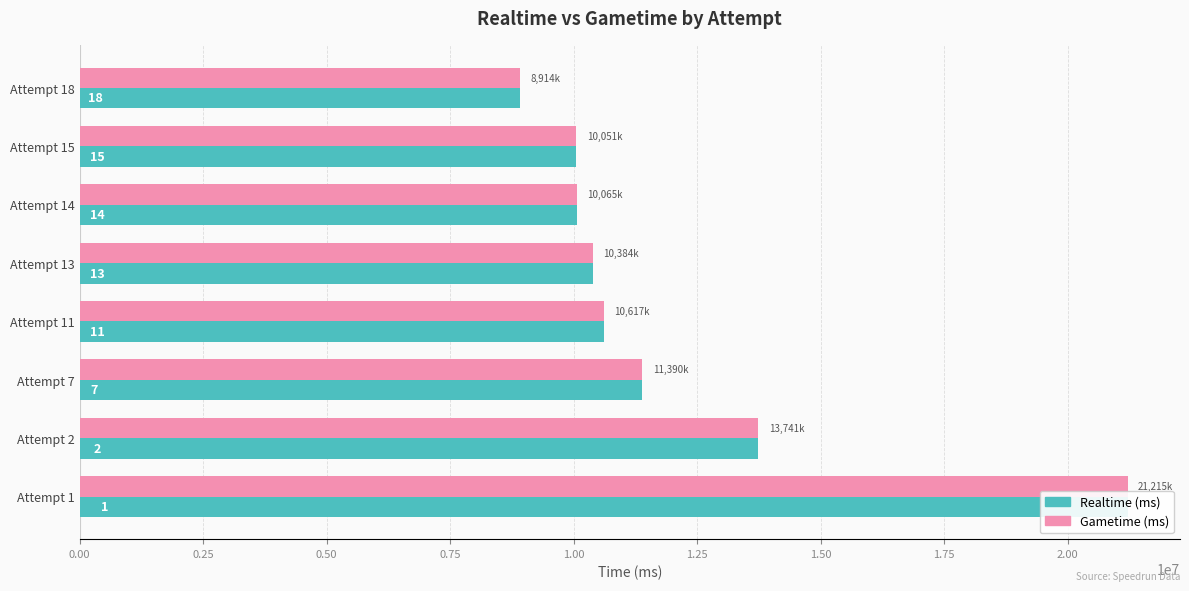

What is the difference between the Gametime (ms) values at Attempt 11 and Attempt 1?

10597661